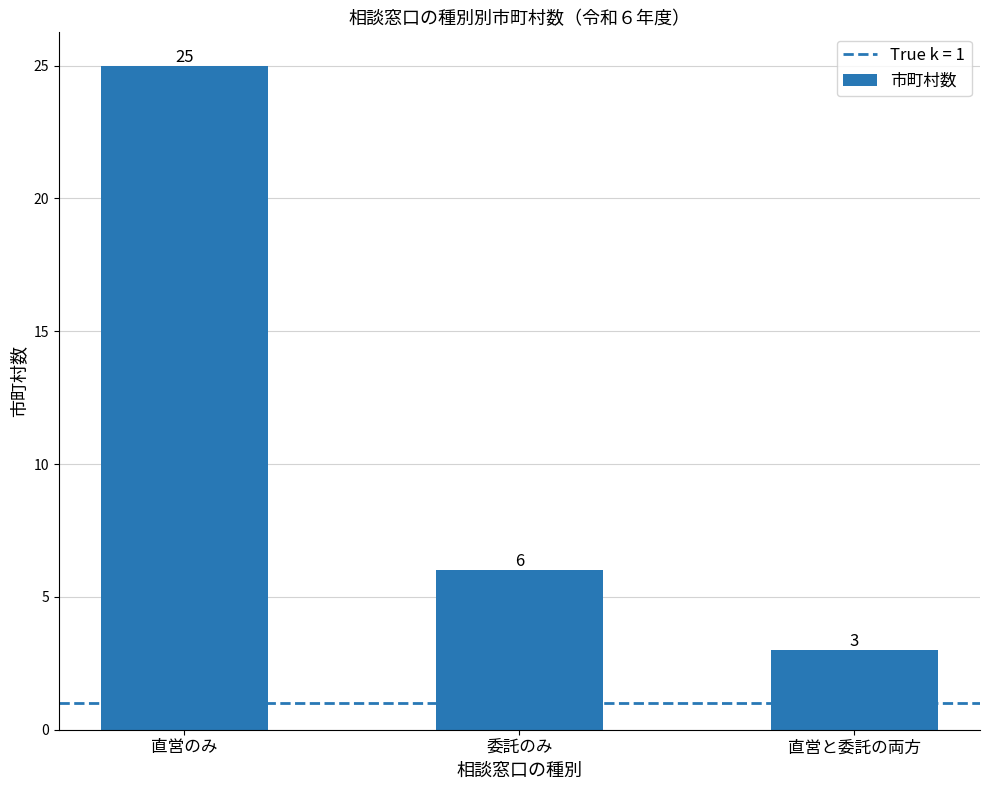

What is the difference between the maximum and minimum values?

22